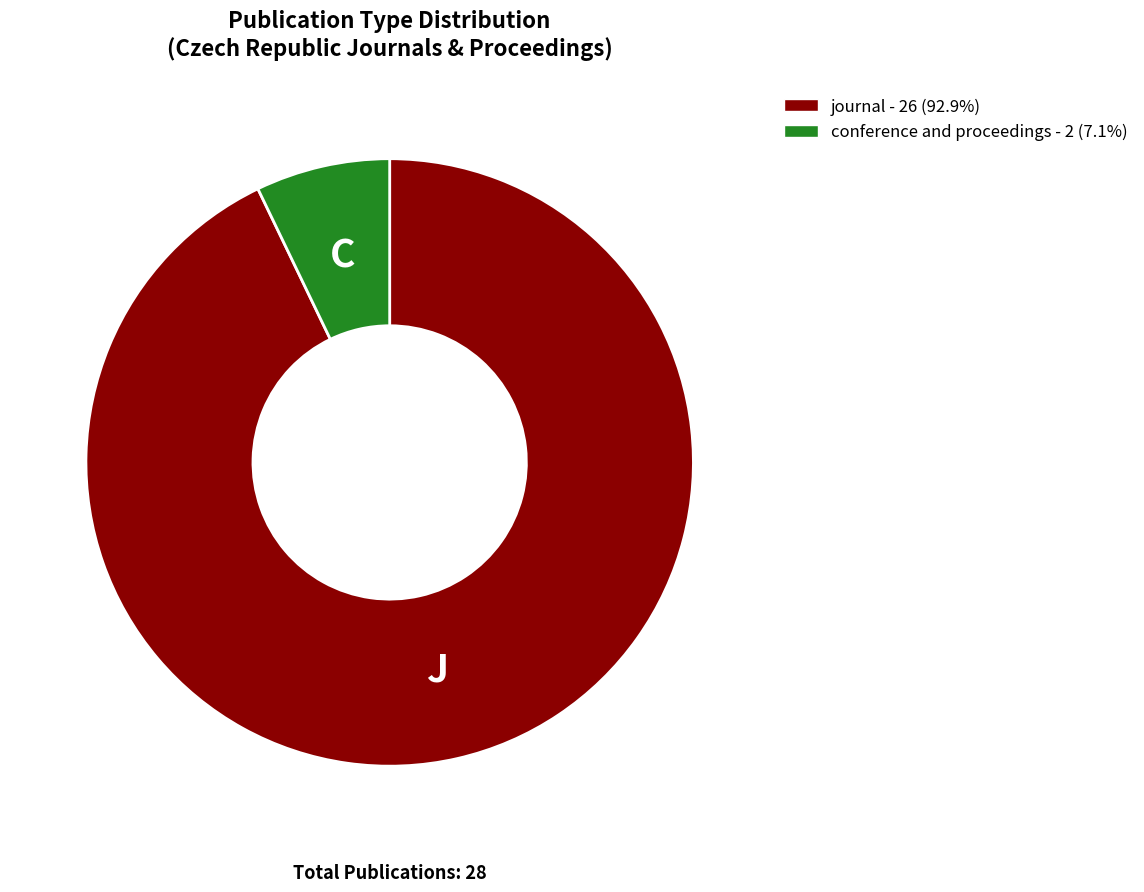

True or false: journal accounts for 93% of the total.

True